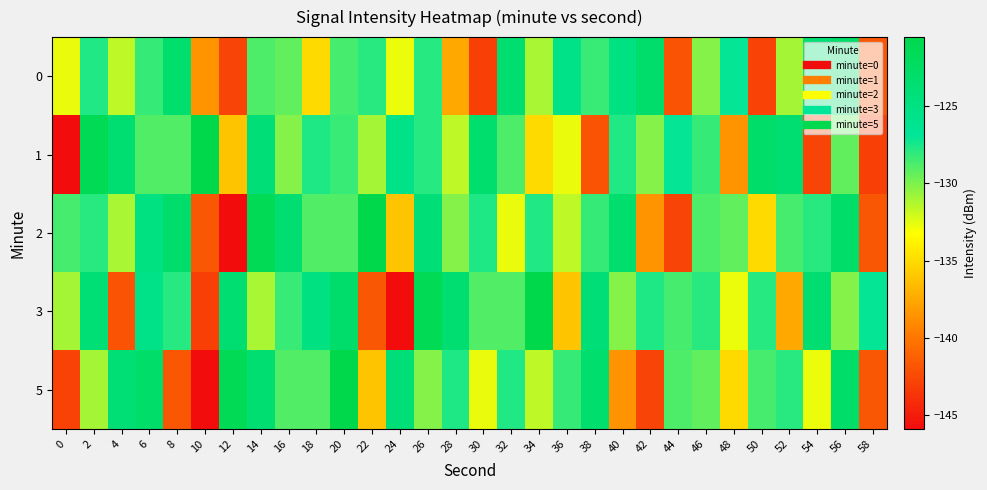

Between 8 and 30, which is larger?

8